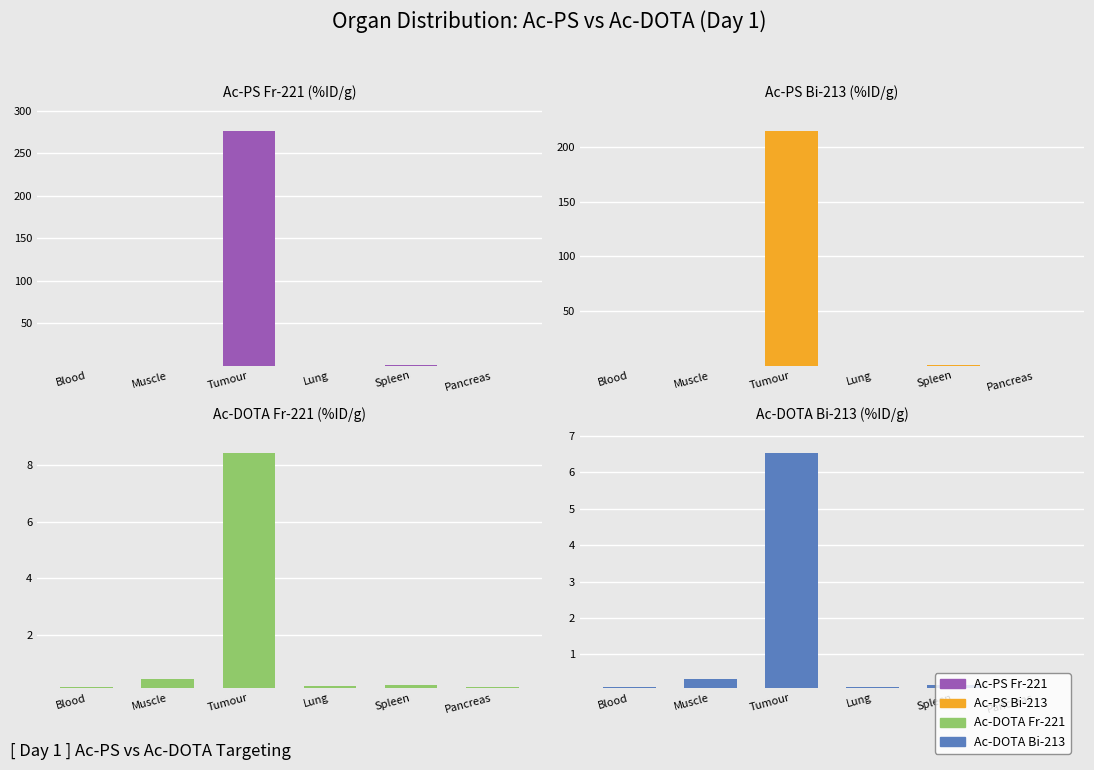

What is the value of the Ac-DOTA Bi-213 bar at the 4th from the left?

0.1